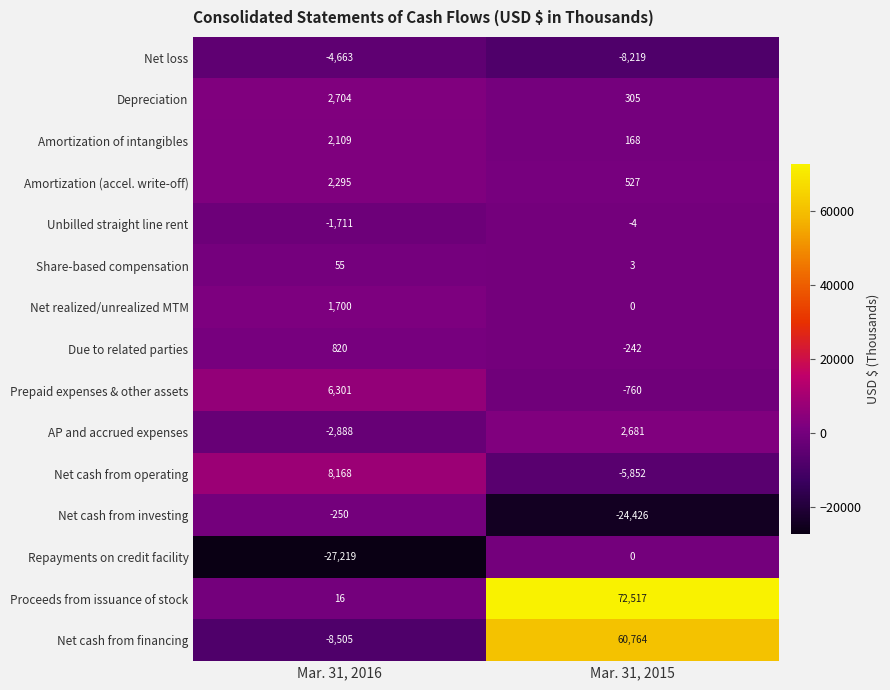

List the labels in order of Due to related parties value, largest first.

Mar. 31, 2016, Mar. 31, 2015